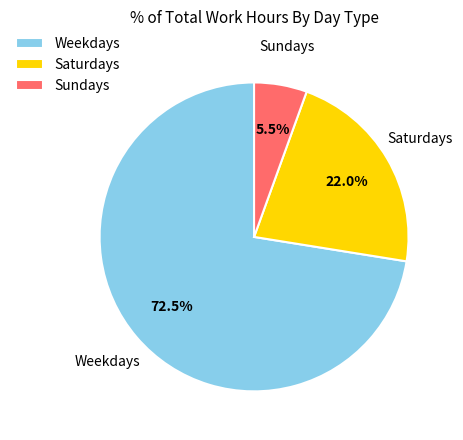

Rank the categories by value from lowest to highest.

Sundays, Saturdays, Weekdays